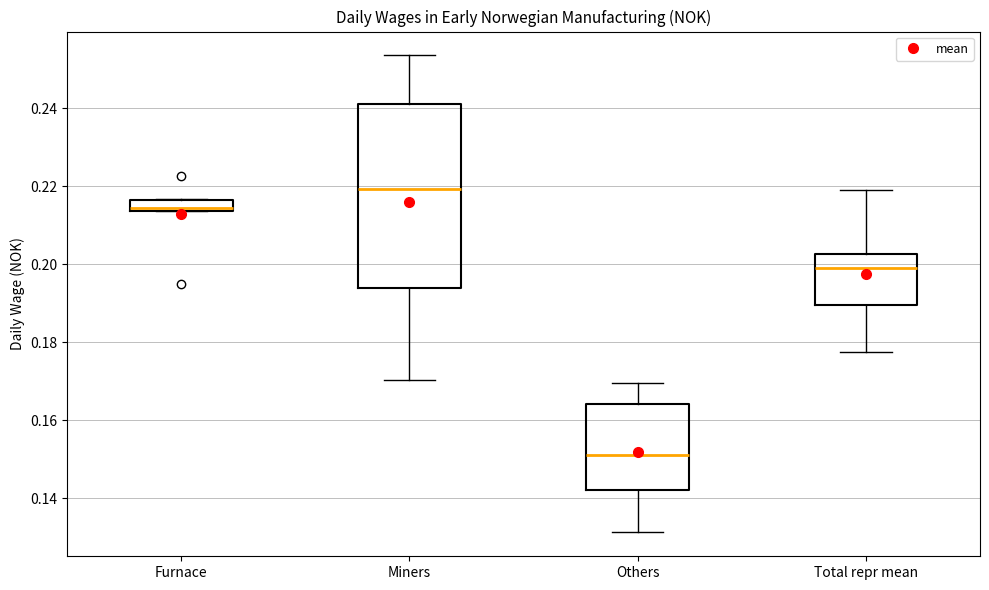

Which box's median line is the highest?

Miners